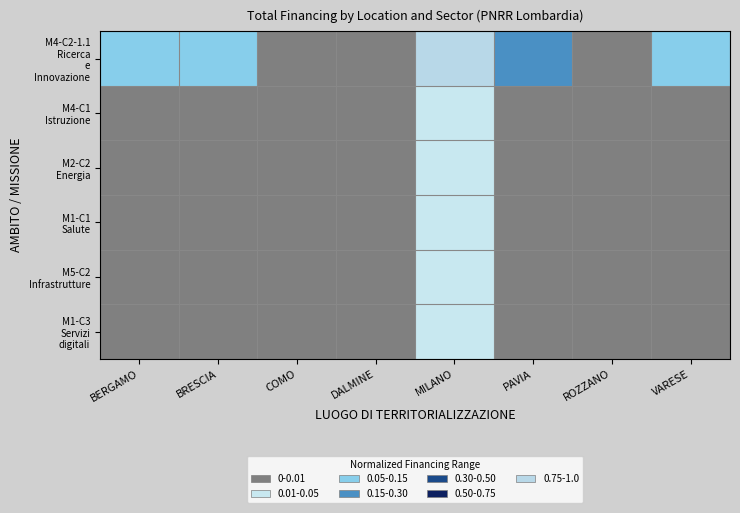

Count the number of categories in the chart.

8